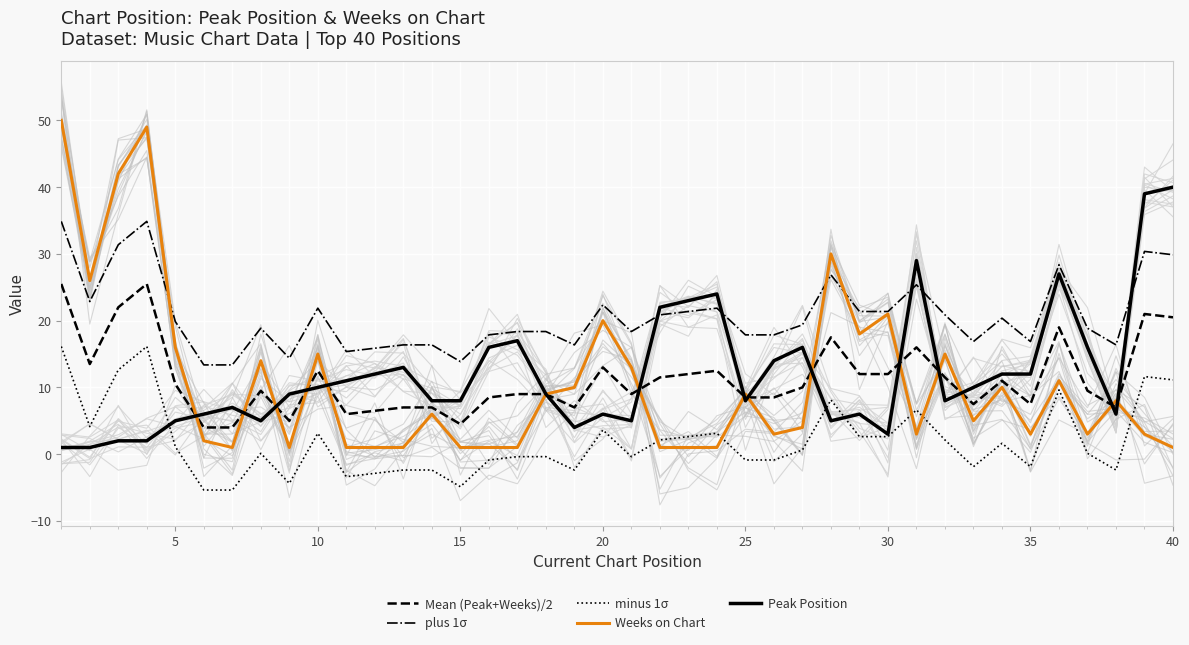

True or false: minus 1σ and plus 1σ cross at least once.

False